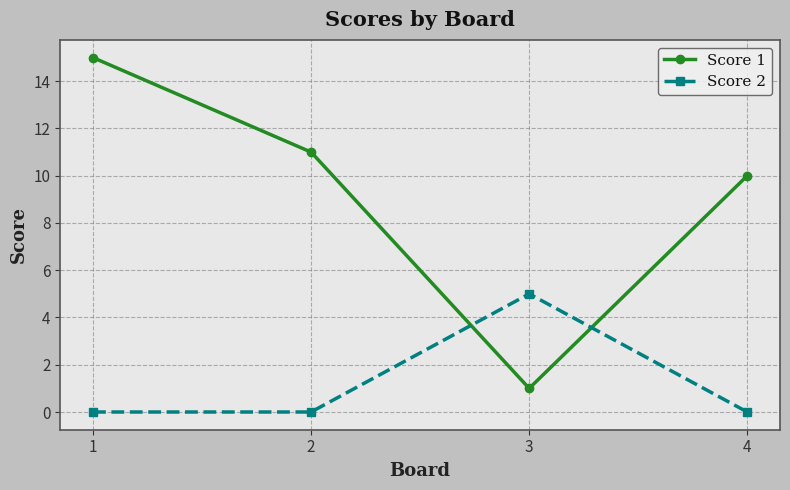

What is the difference between the maximum and second lowest values in the Score 2 series?

5